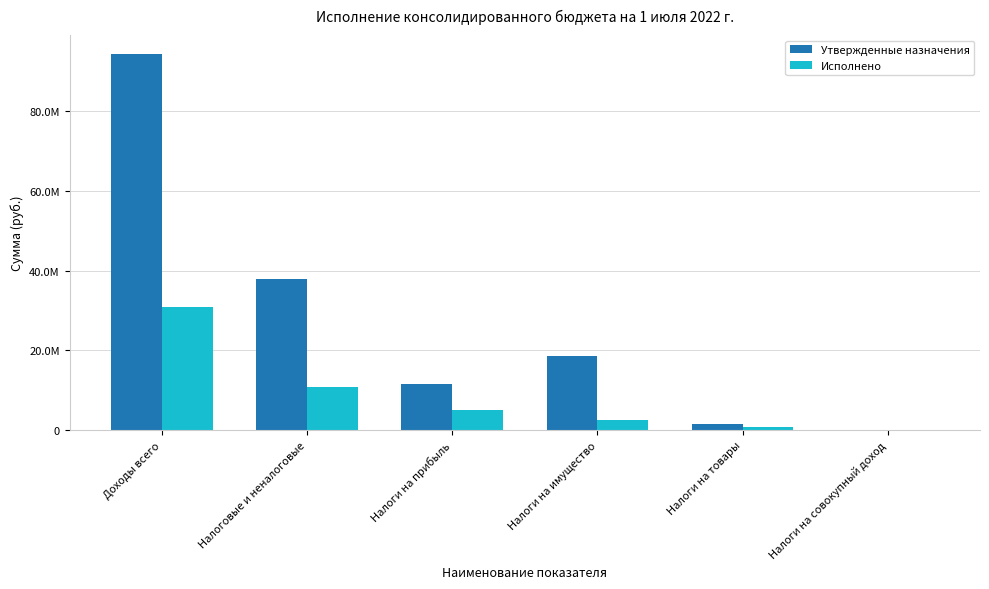

What are all the series names shown in the legend?

Утвержденные назначения, Исполнено